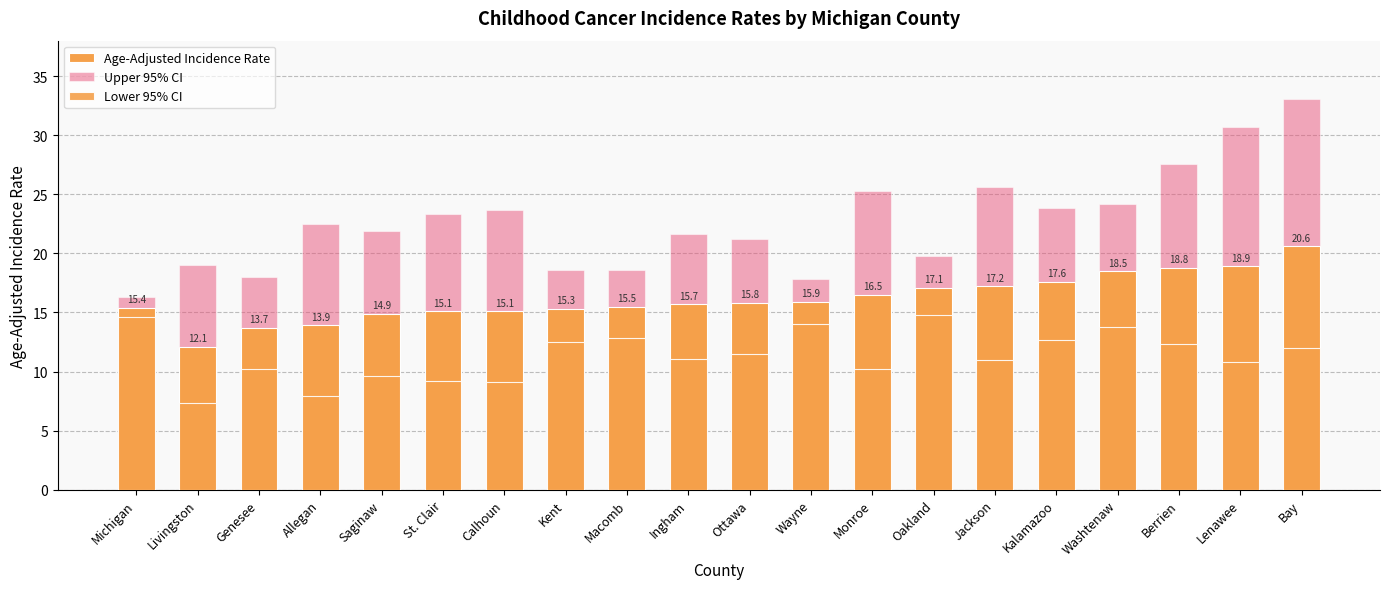

What is the difference between the Lower 95% CI values at Livingston and Bay?

4.7